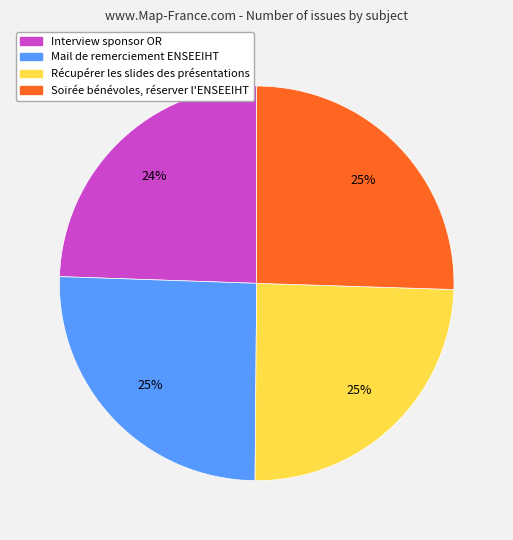

To the nearest percent, what percentage of the pie is Récupérer les slides des présentations?

25%